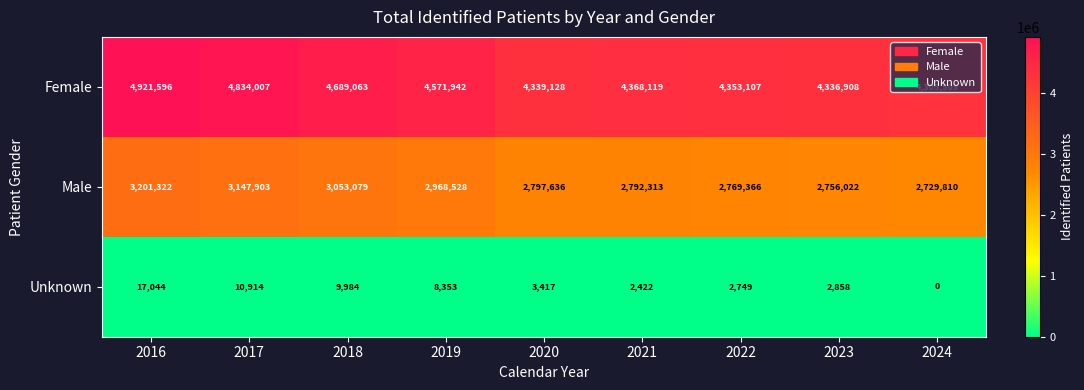

What is the maximum value shown in the chart?

4921596